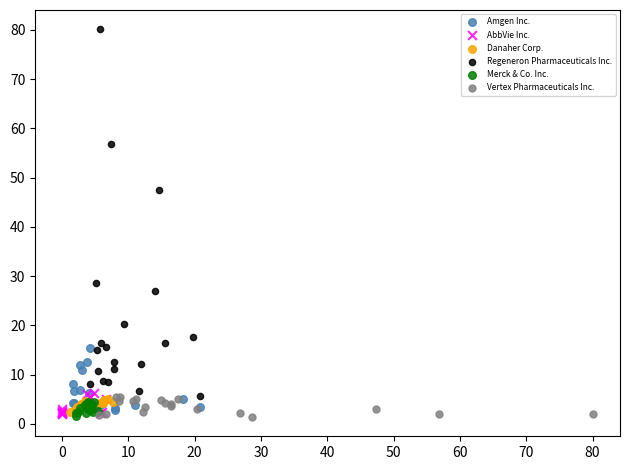

What are all the series names shown in the legend?

Amgen Inc., AbbVie Inc., Danaher Corp., Regeneron Pharmaceuticals Inc., Merck & Co. Inc., Vertex Pharmaceuticals Inc.